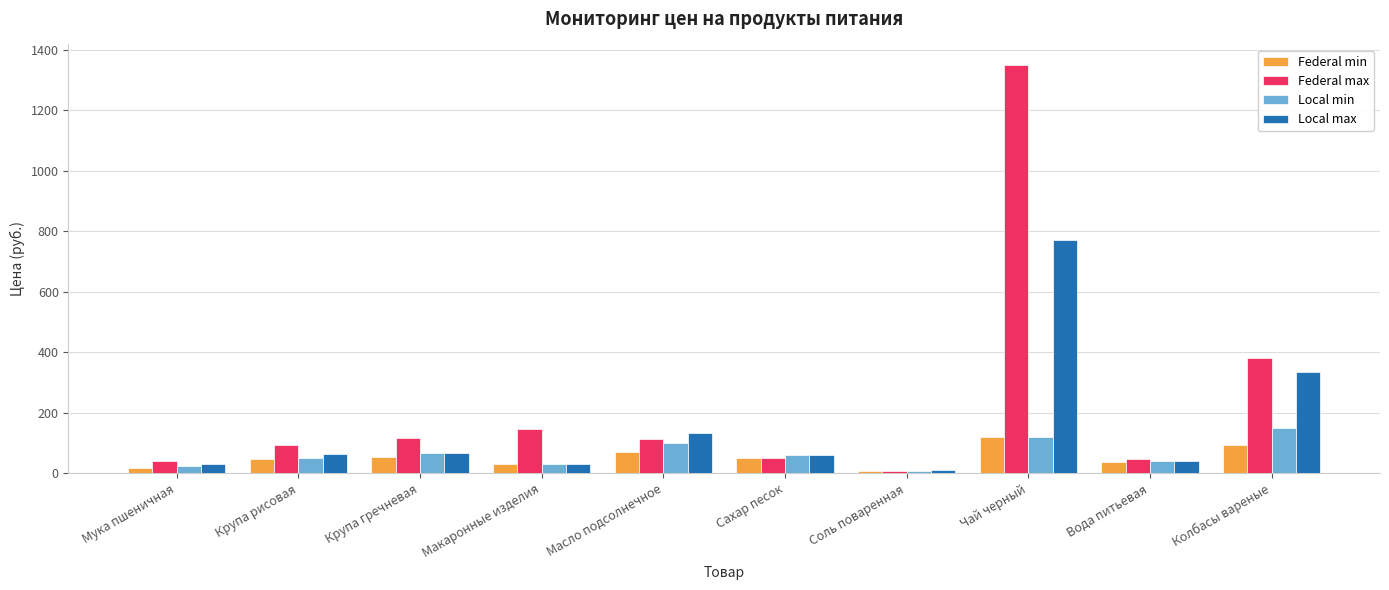

Which series has the largest total across all categories?

Federal max